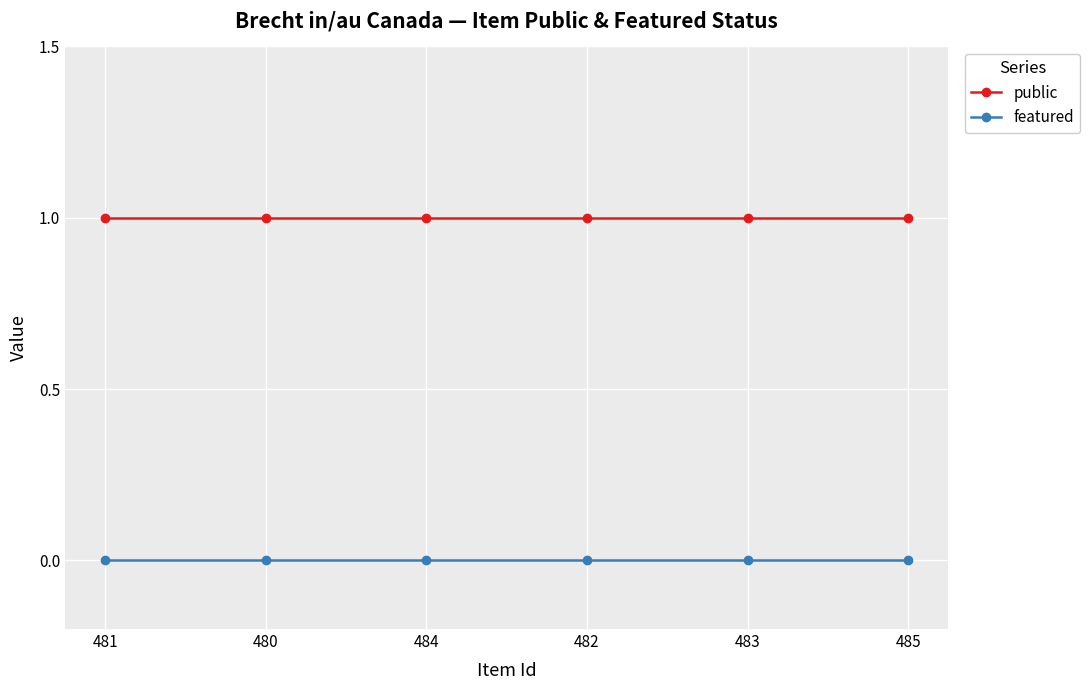

Does the chart have visible grid lines?

Yes